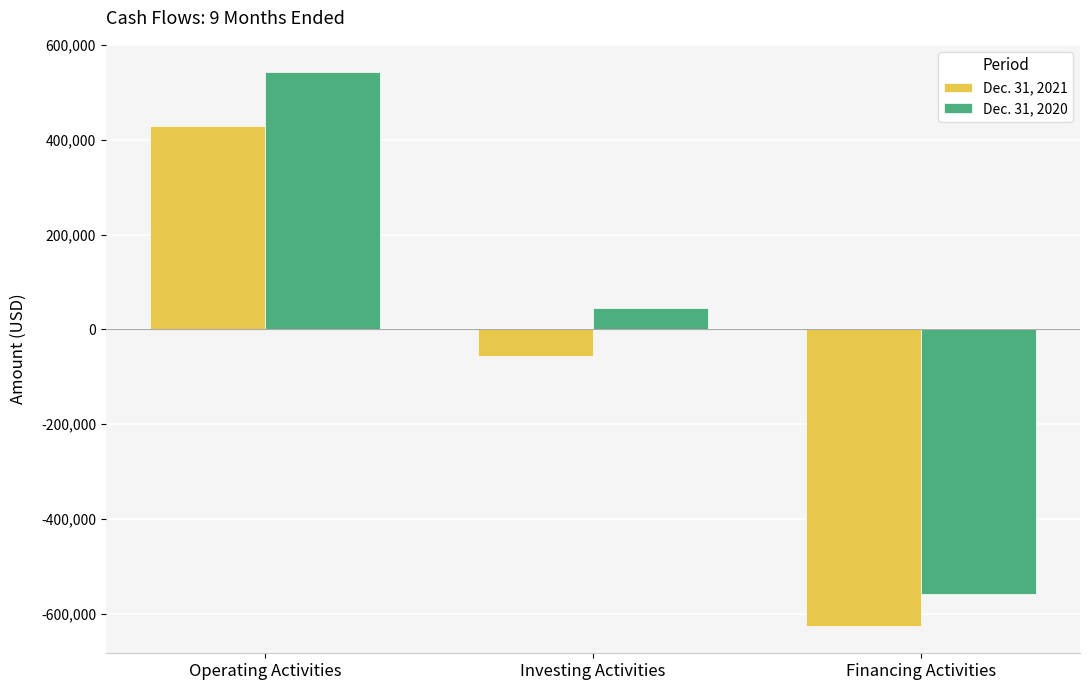

List the labels in order of Dec. 31, 2020 value, largest first.

Operating Activities, Investing Activities, Financing Activities